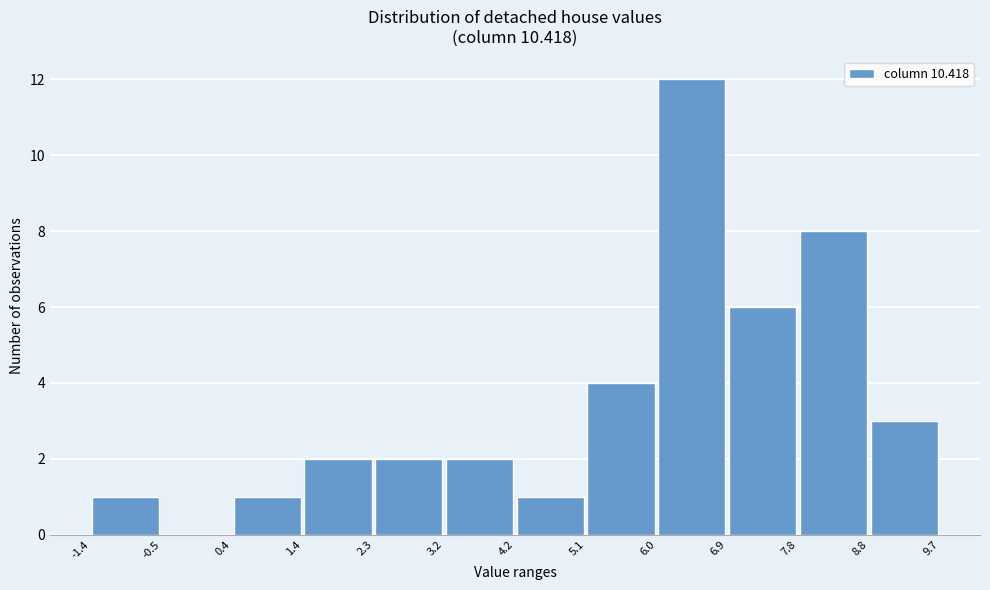

Over which range of the x-axis is the bar tallest?

6.0 to 6.9